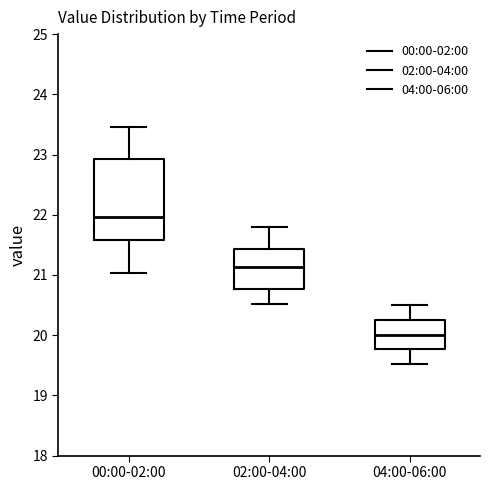

Reading left to right, transcribe this box plot: for each box, give where its median line is, the range the box spans, and where its two whiskers end, as read against the y-axis. The values are not printed on the chart, so give them approximately, as read against the axis.

00:00-02:00: median 22.0, box 21.6 to 22.9, whiskers 21.0 to 23.5
02:00-04:00: median 21.1, box 20.8 to 21.4, whiskers 20.5 to 21.8
04:00-06:00: median 20.0, box 19.8 to 20.3, whiskers 19.5 to 20.5